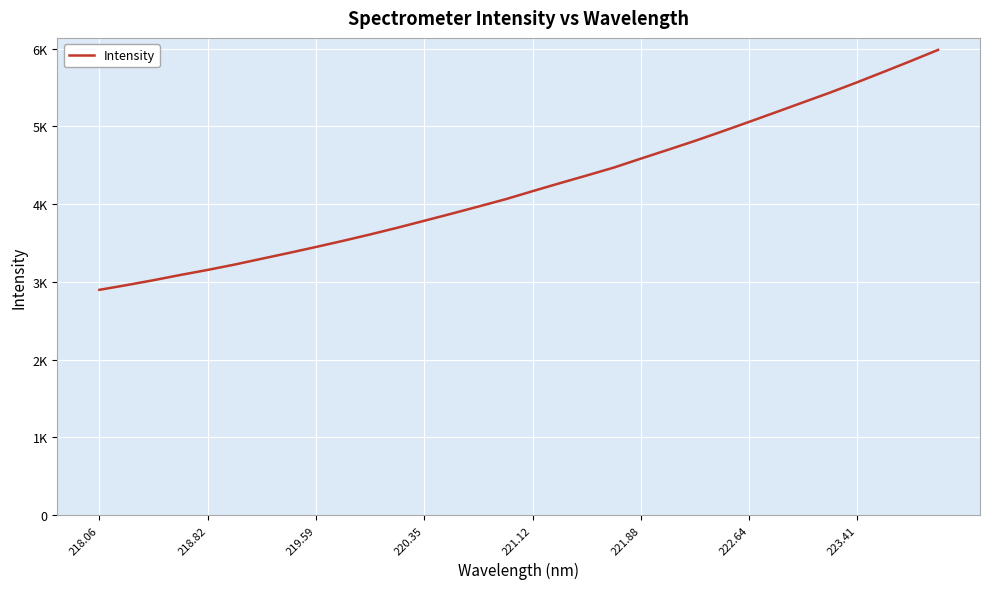

Does the chart have visible grid lines?

Yes